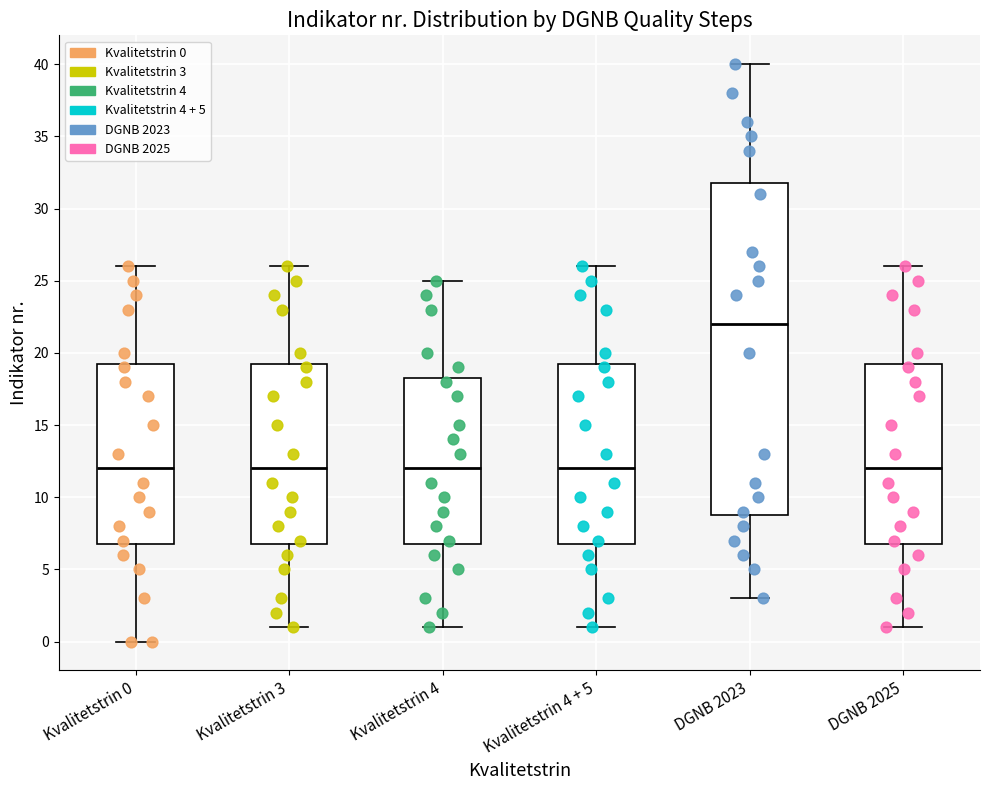

Reading left to right, transcribe this box plot: for each box, give where its median line is, the range the box spans, and where its two whiskers end, as read against the y-axis. The values are not printed on the chart, so give them approximately, as read against the axis.

Kvalitetstrin 0: median 12.0, box 7.0 to 19.5, whiskers 0.0 to 26.0
Kvalitetstrin 3: median 12.0, box 7.0 to 19.5, whiskers 1.0 to 26.0
Kvalitetstrin 4: median 12.0, box 7.0 to 18.5, whiskers 1.0 to 25.0
Kvalitetstrin 4 + 5: median 12.0, box 7.0 to 19.5, whiskers 1.0 to 26.0
DGNB 2023: median 22.0, box 9.0 to 32.0, whiskers 3.0 to 40.0
DGNB 2025: median 12.0, box 7.0 to 19.5, whiskers 1.0 to 26.0